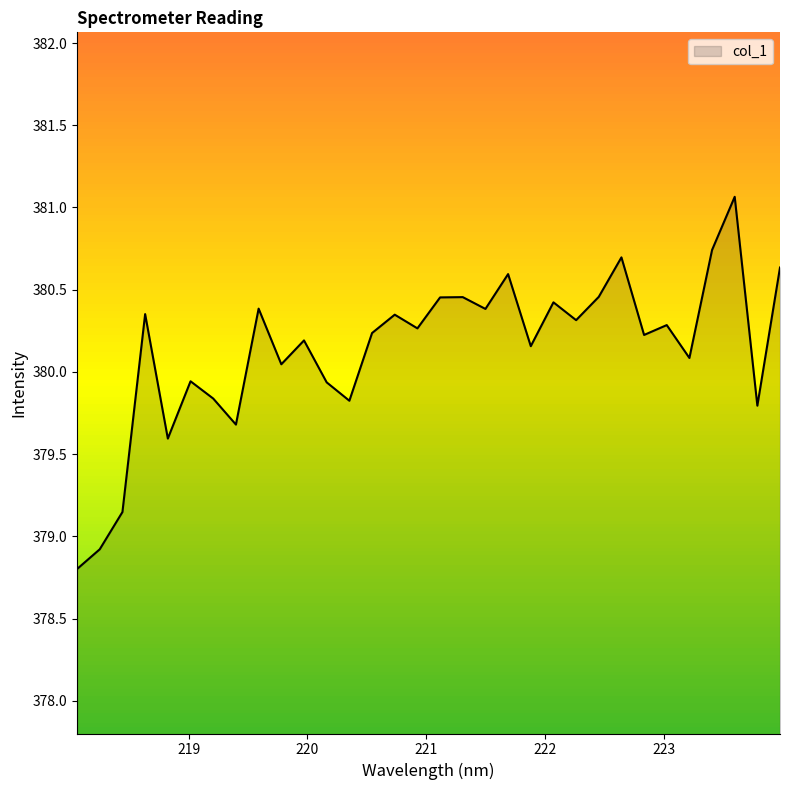

What is the smallest value displayed?

378.8